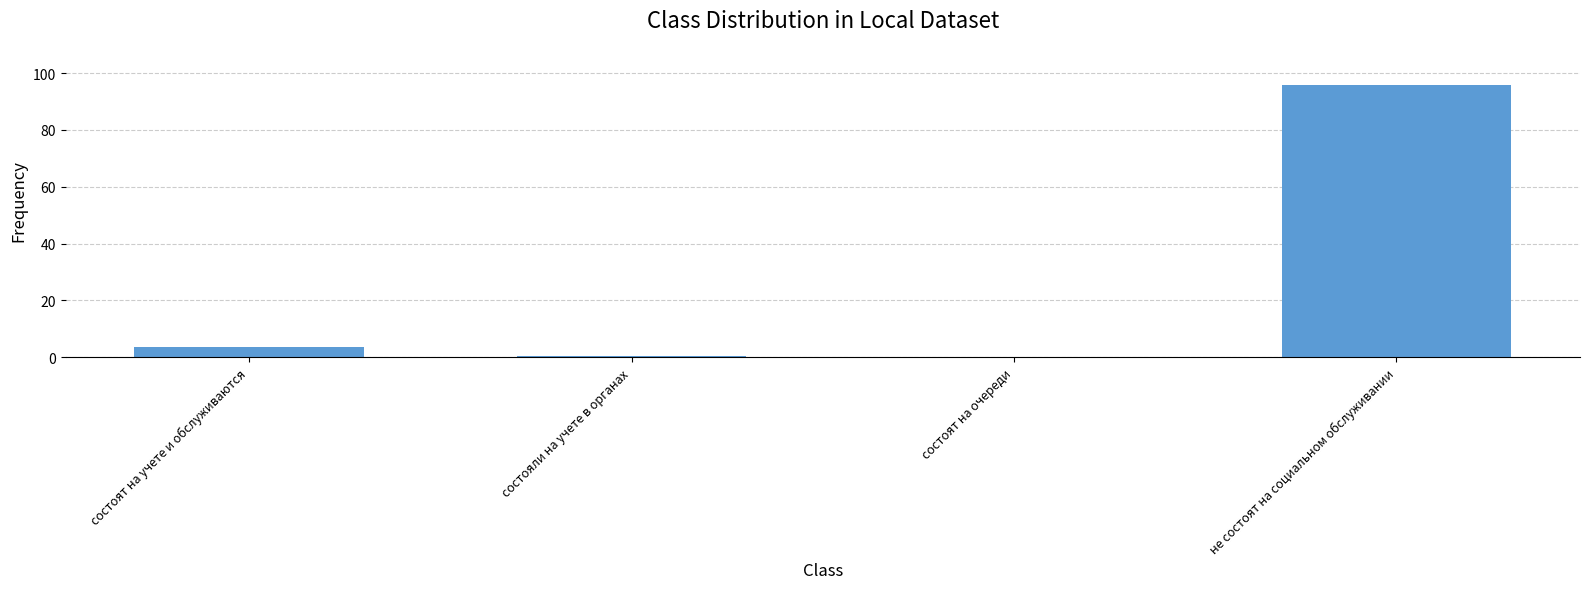

Are the bars horizontal?

No